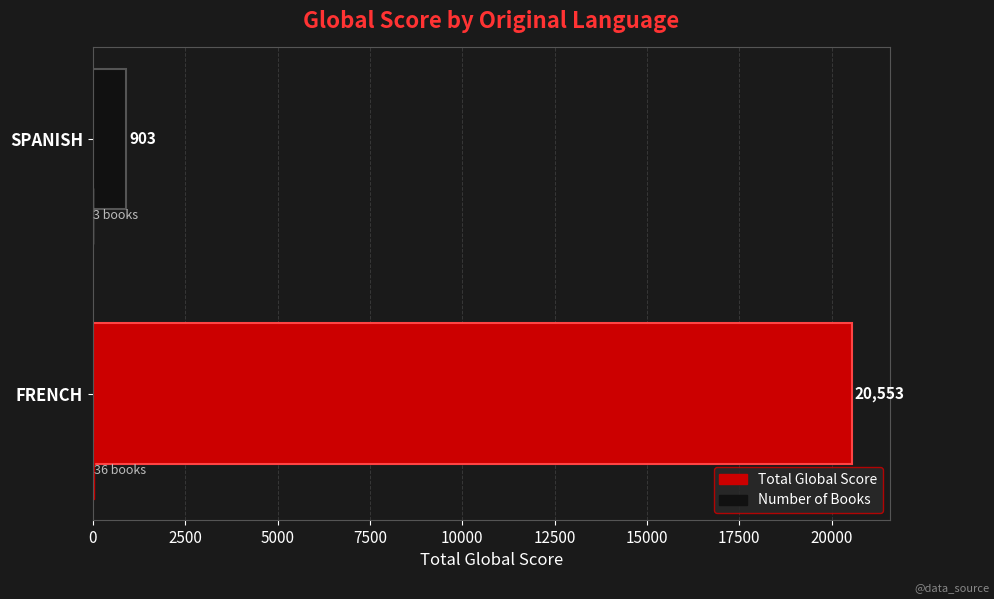

At which category is the sum across all series the highest?

FRENCH